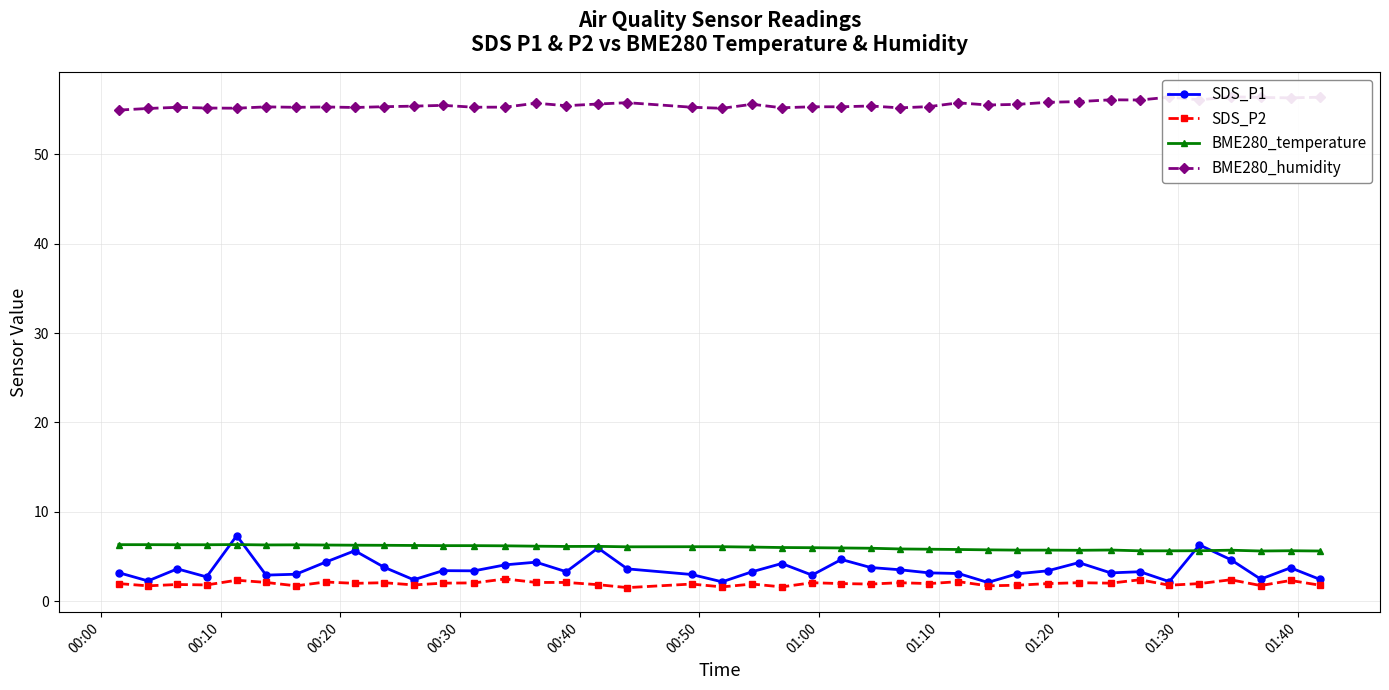

How many series are shown in this chart?

4